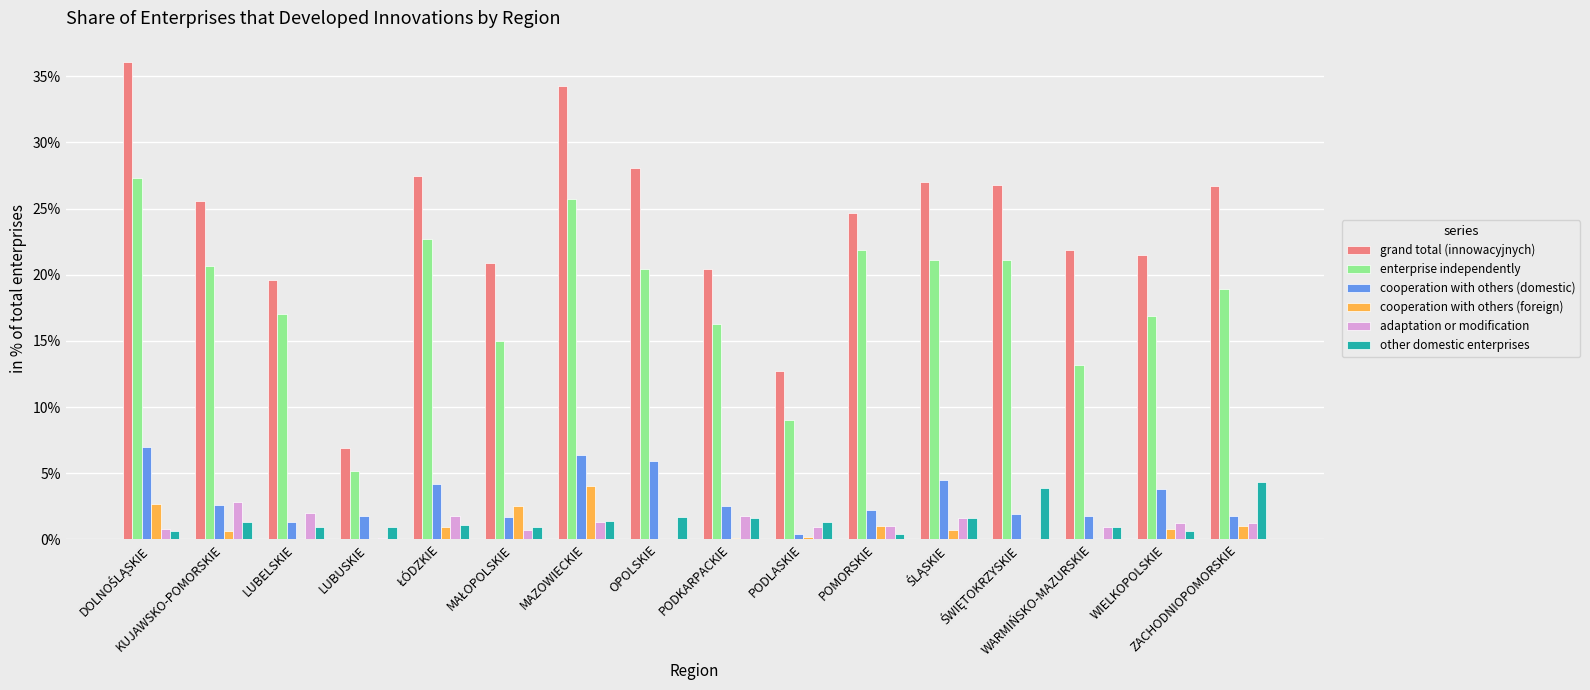

What are all the series names shown in the legend?

grand total (innowacyjnych), enterprise independently, cooperation with others (domestic), cooperation with others (foreign), adaptation or modification, other domestic enterprises